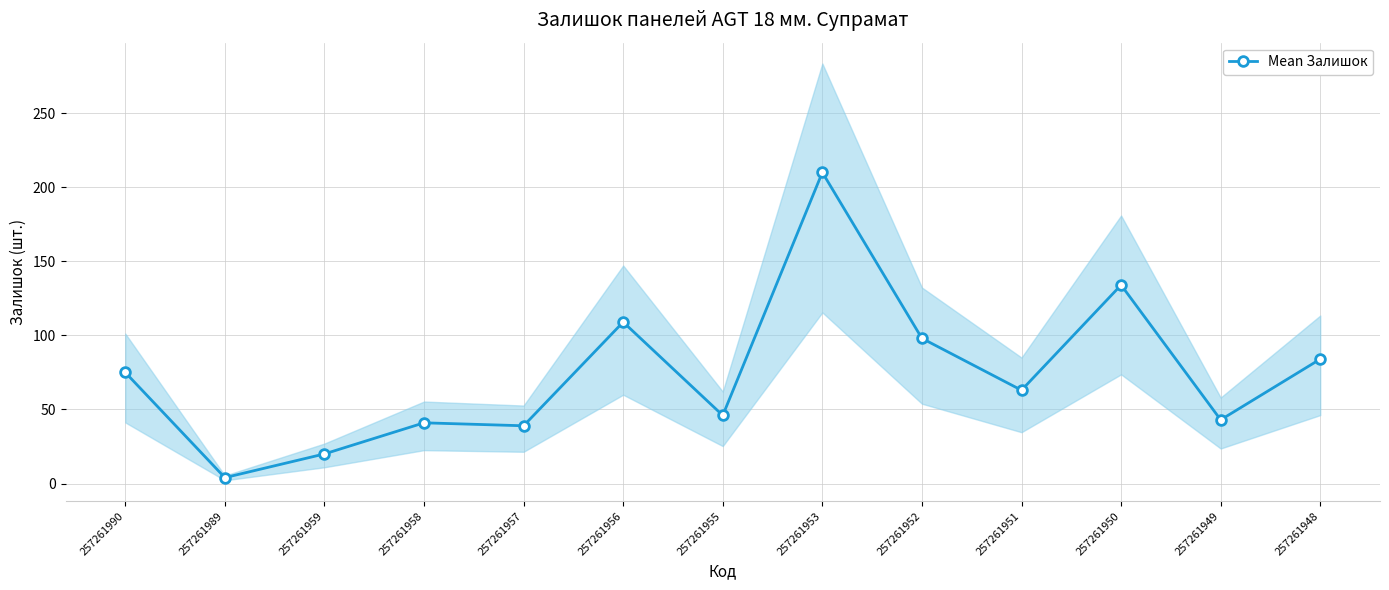

What is the value of the 4th point from the left?

41